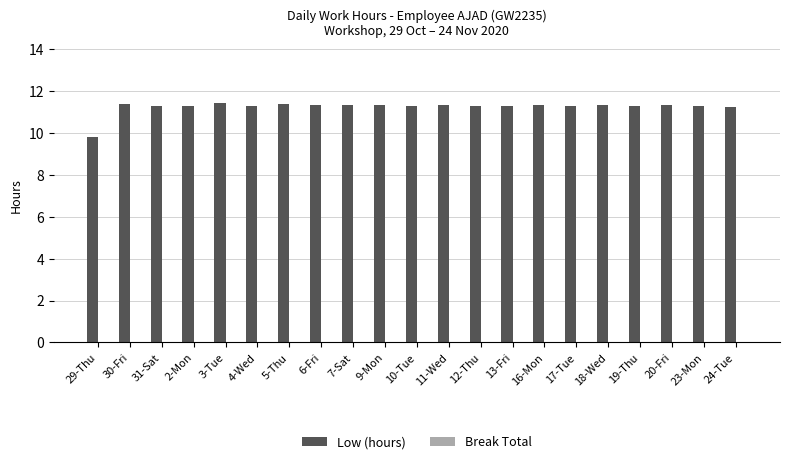

What is the maximum value shown in the chart?

11.4